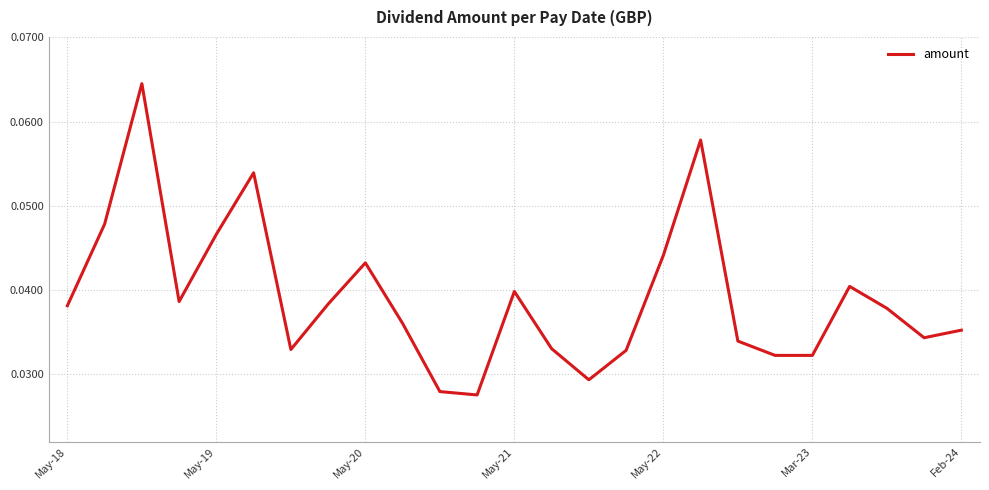

Does the chart have visible grid lines?

Yes